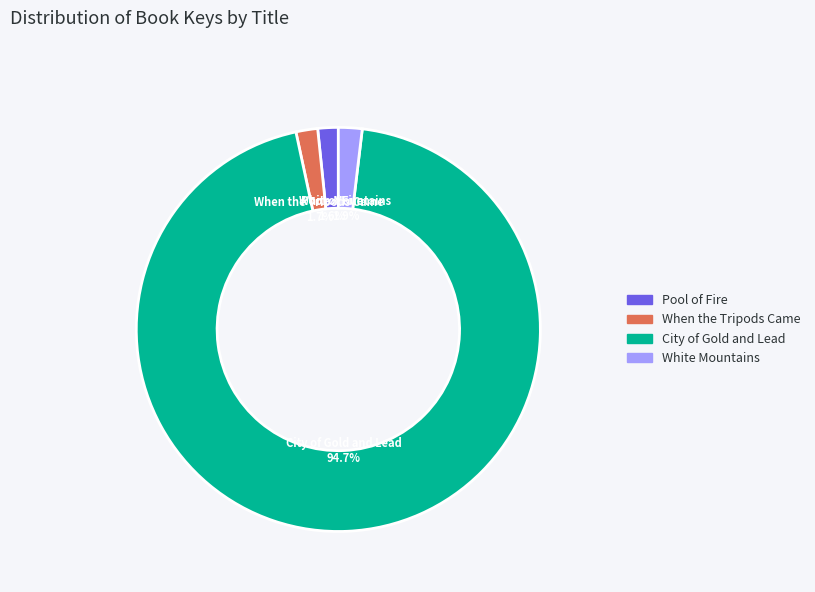

What is the largest slice in the pie chart?

City of Gold and Lead